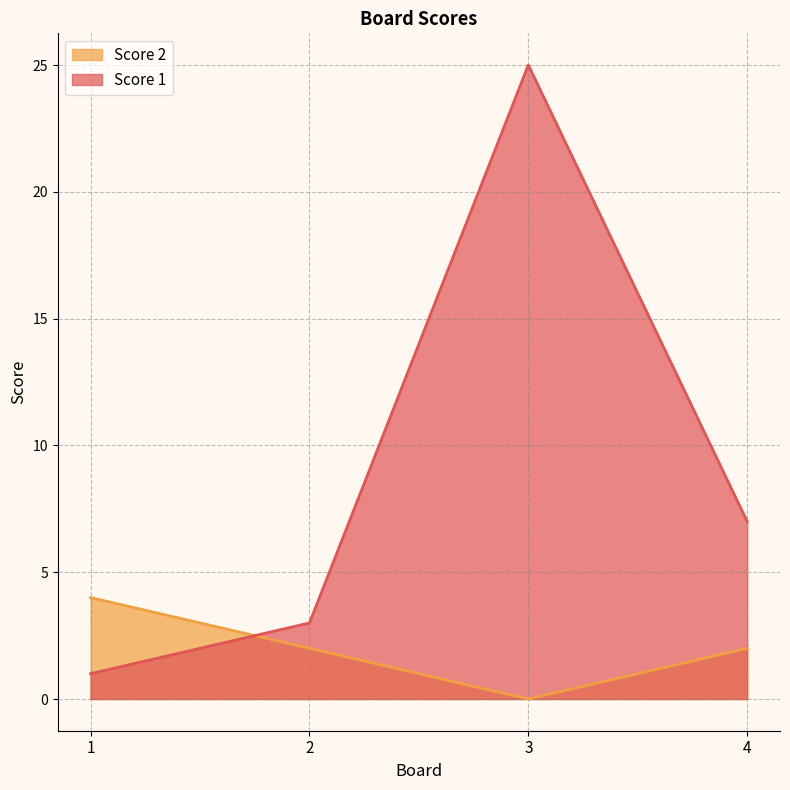

How many values in Score 2 are above zero?

3